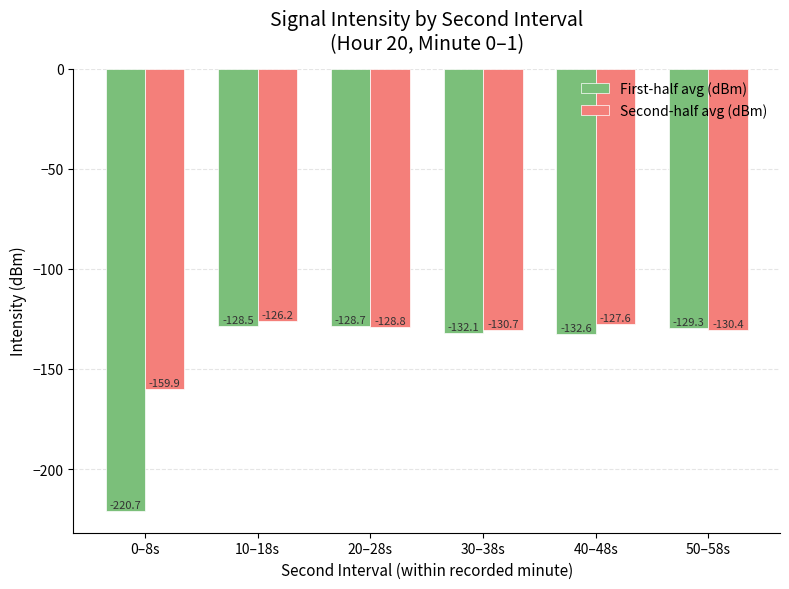

How many bars are there in total?

12